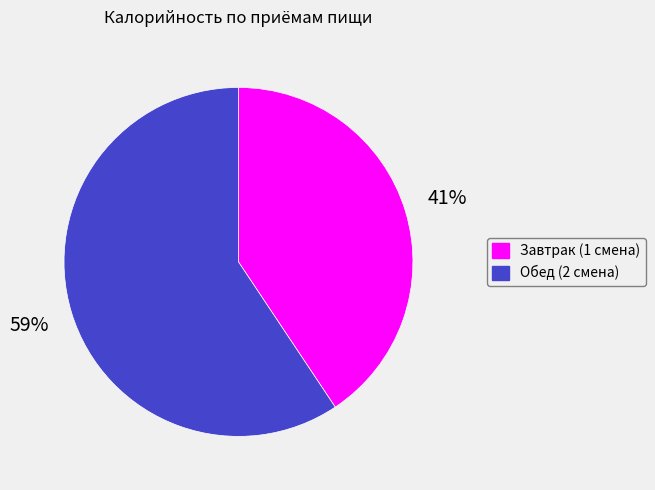

Which slice represents more than half of the pie?

Обед (2 смена)